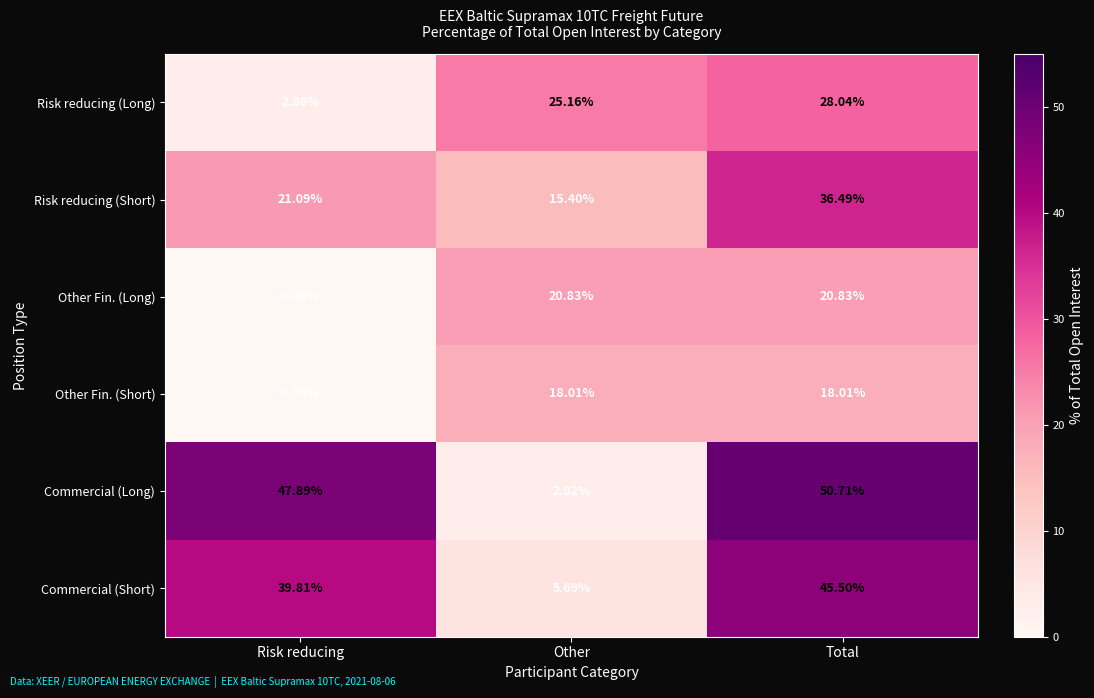

At which category is the sum across all series the highest?

Total